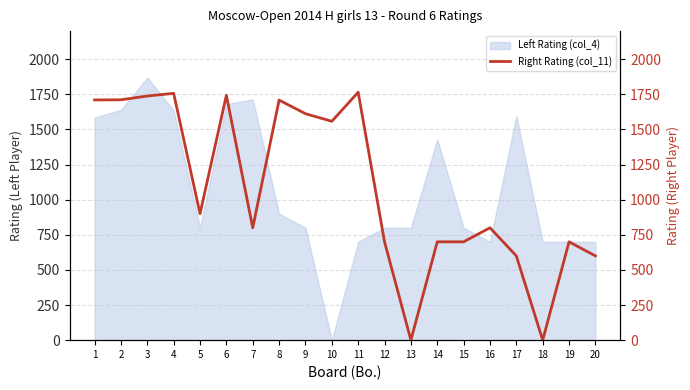

The value of Left Rating (col_4) at 16 is 700. True or false?

True